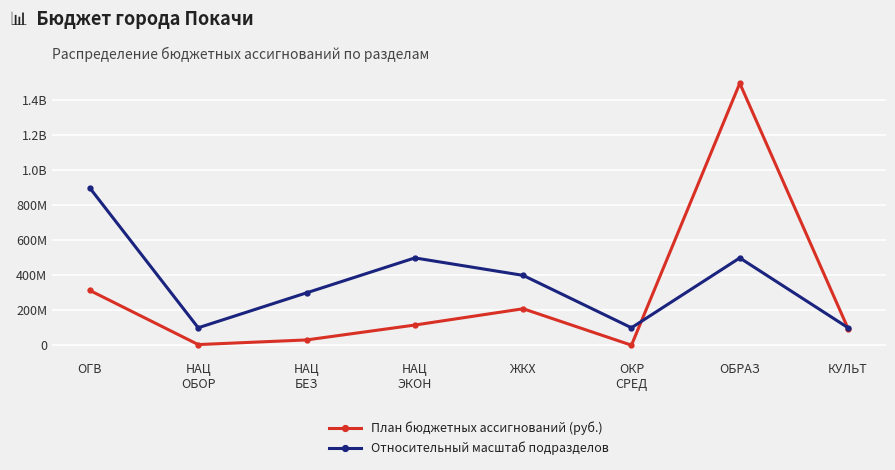

Rank the series by their average value, from highest to lowest.

Относительный масштаб подразделов, План бюджетных ассигнований (руб.)